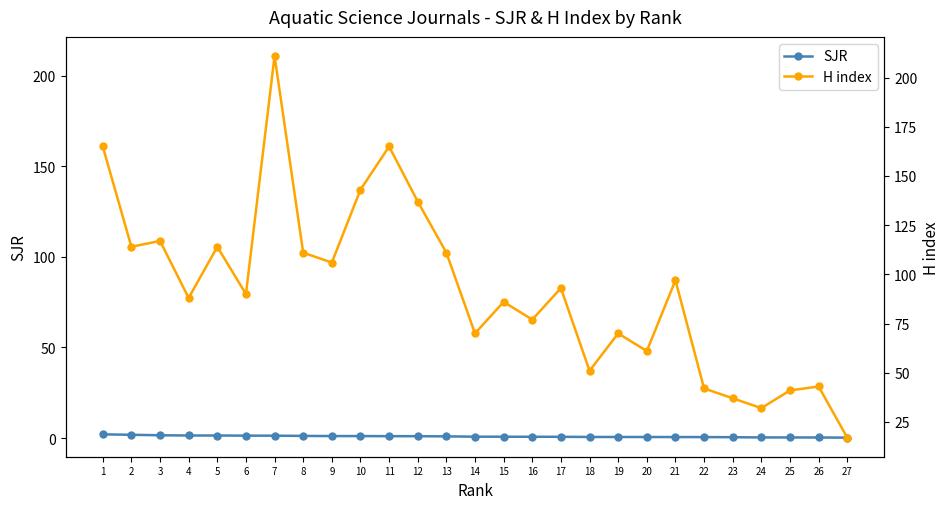

What is the total value across all series at 16?

77.7